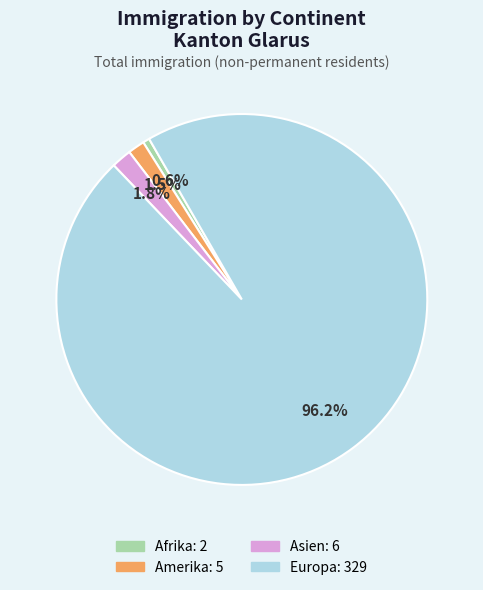

Is there a majority slice in this chart?

Yes